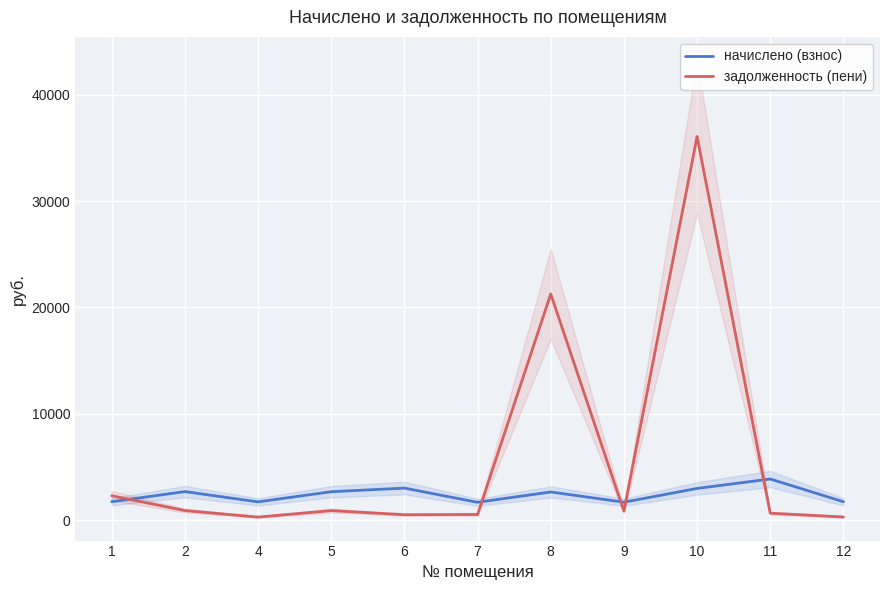

How many data points in начислено (взнос) are above 2640?

6